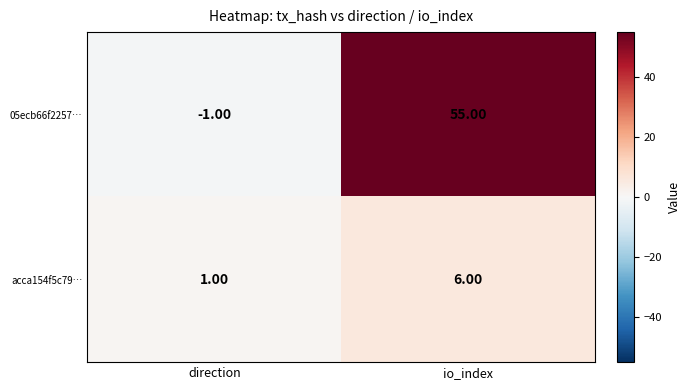

At which category does the chart reach its peak across all series?

io_index